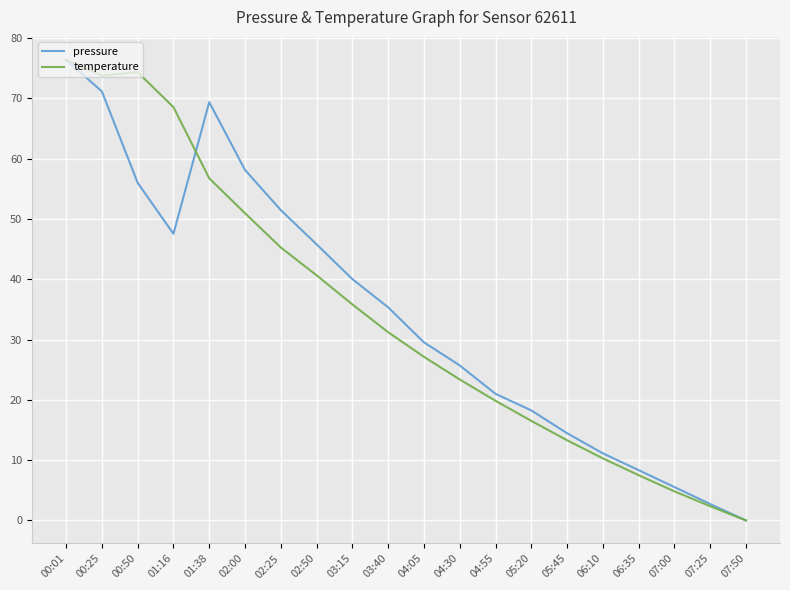

How many positive values does the pressure series have?

19